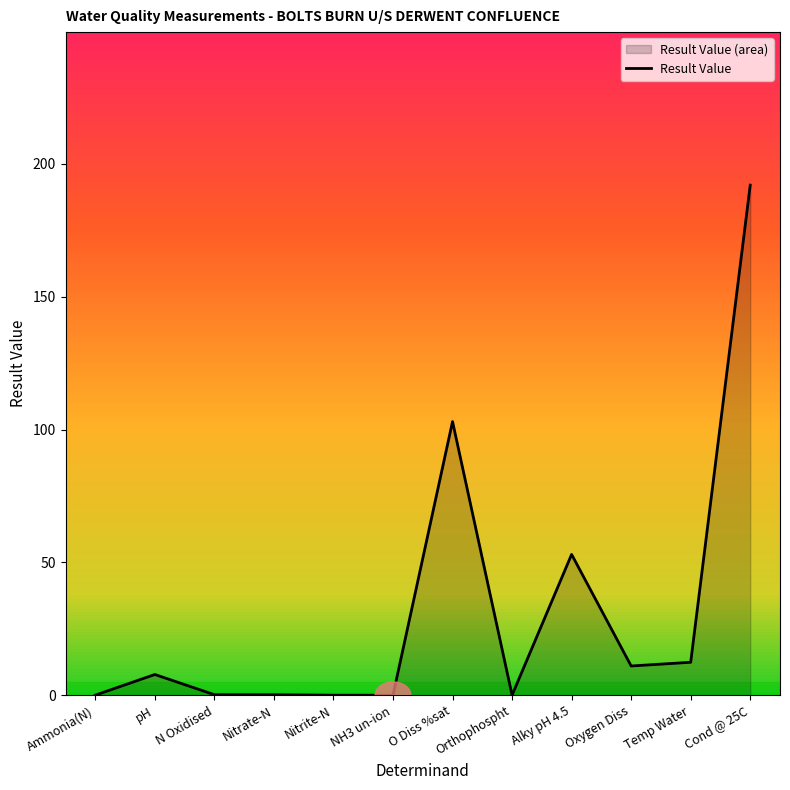

What is the difference between the maximum and minimum values?

192.0